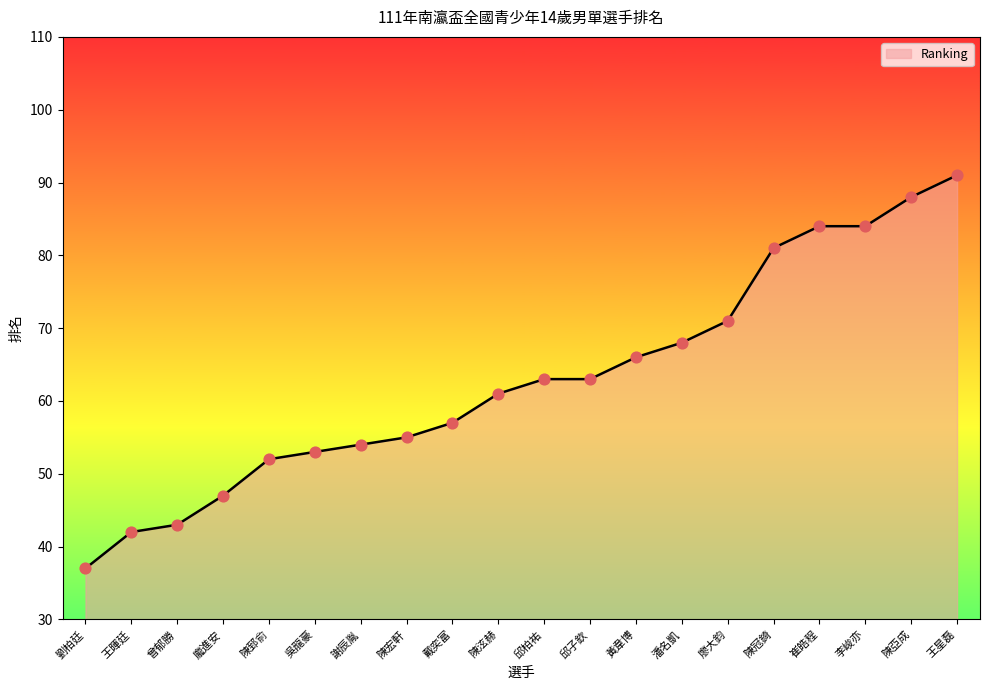

Between 潘名凱 and 曾郁勝, which is larger?

潘名凱